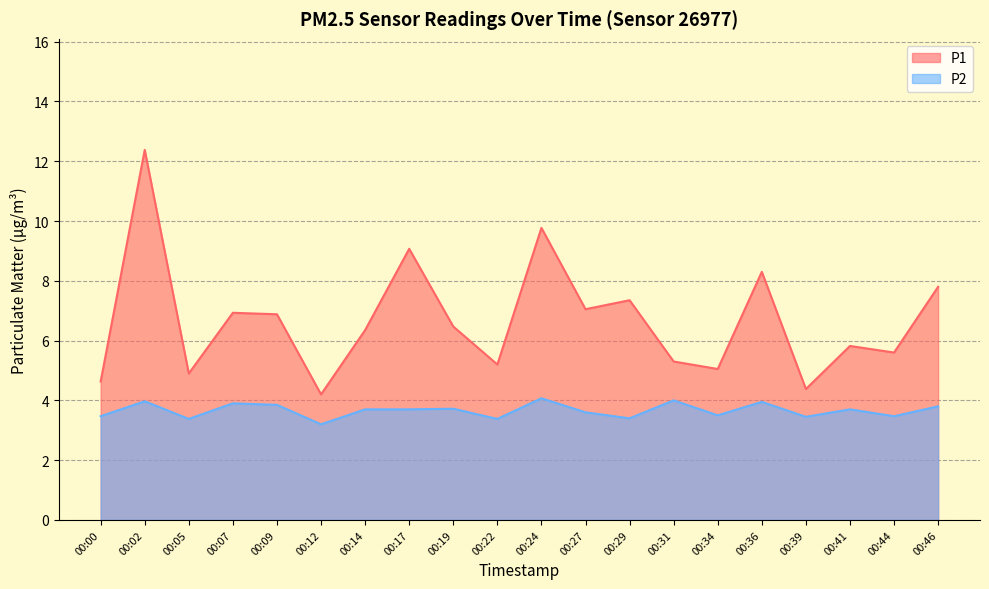

Is the value of P1 at 00:07 greater than the value of P2 at 00:22?

Yes